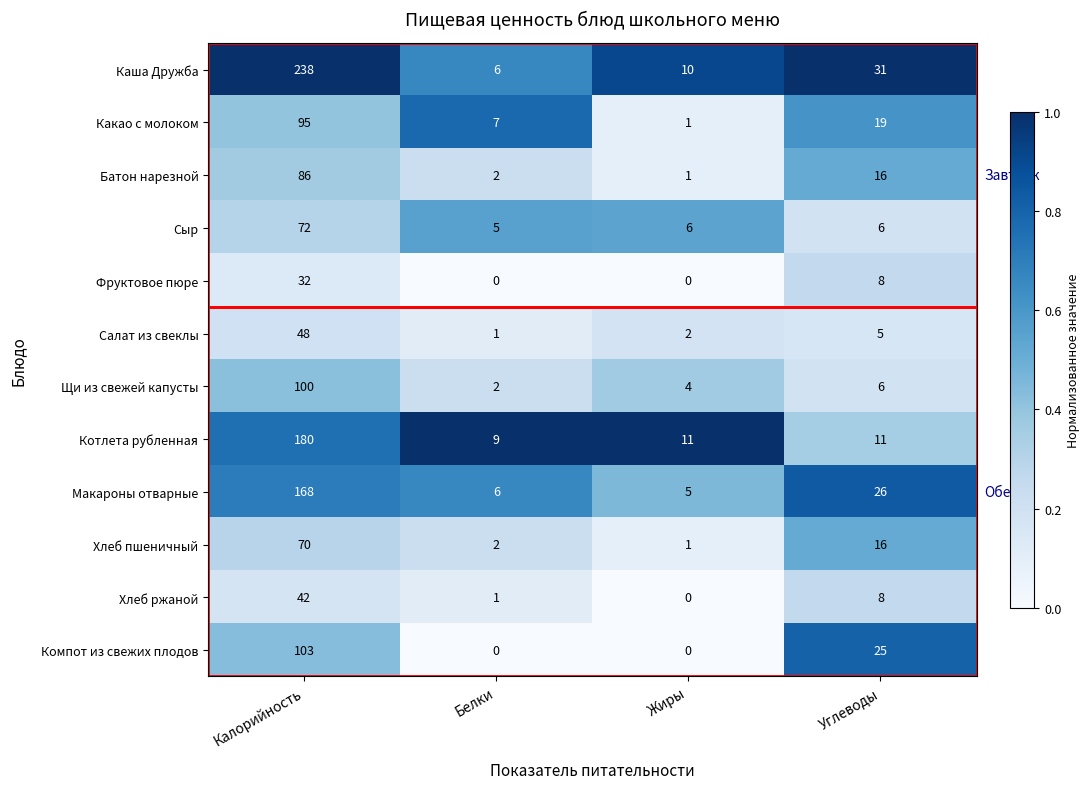

The value of Макароны отварные at Жиры is 9. True or false?

False